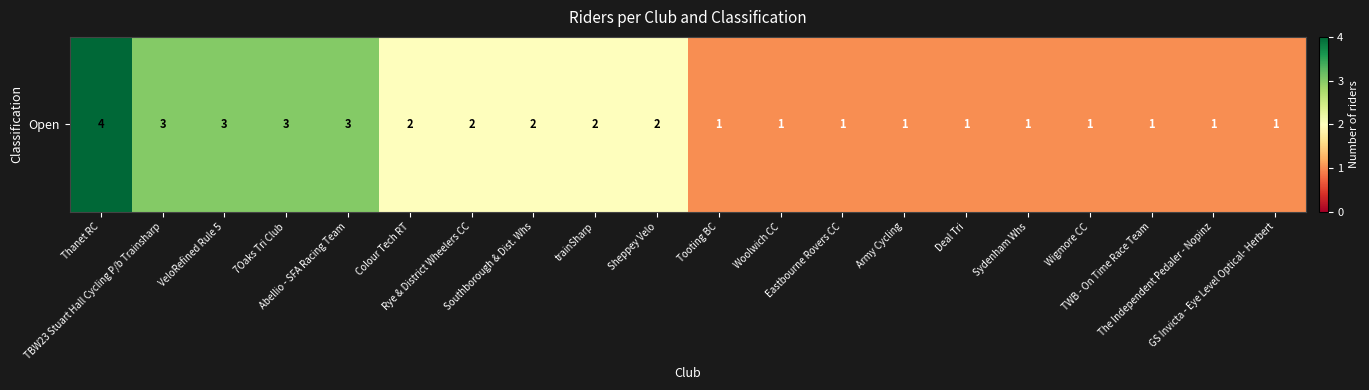

Approximately how many times larger is the value at Southborough & Dist. Whs compared to Woolwich CC?

2.0